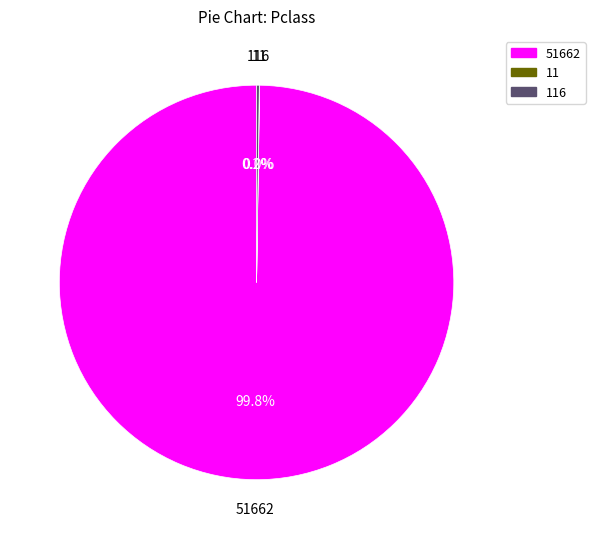

What portion of the pie excludes 51662?

0.2%